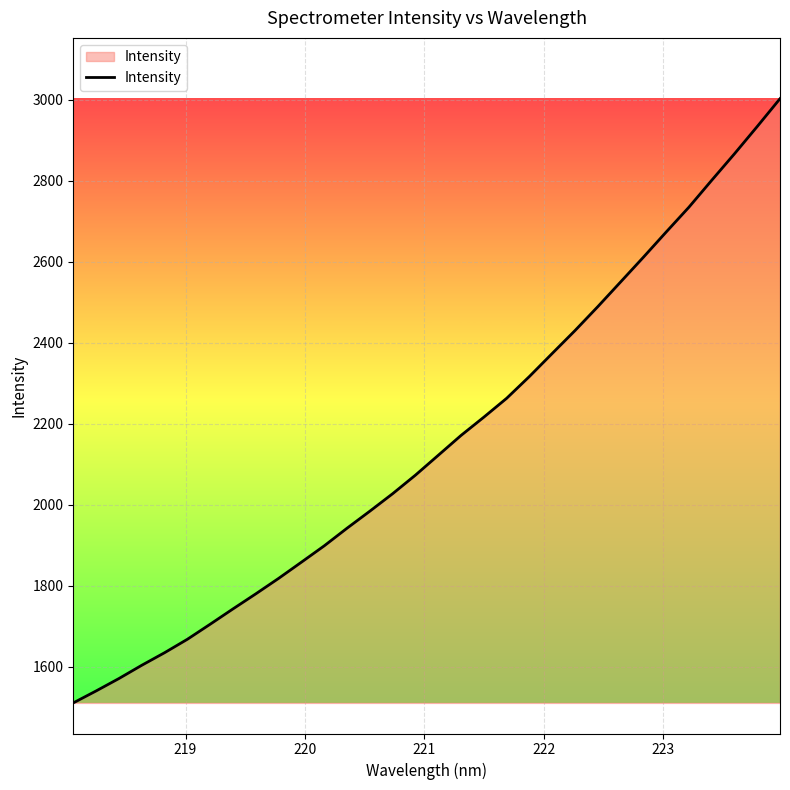

What is the minimum value shown in the chart?

1510.7